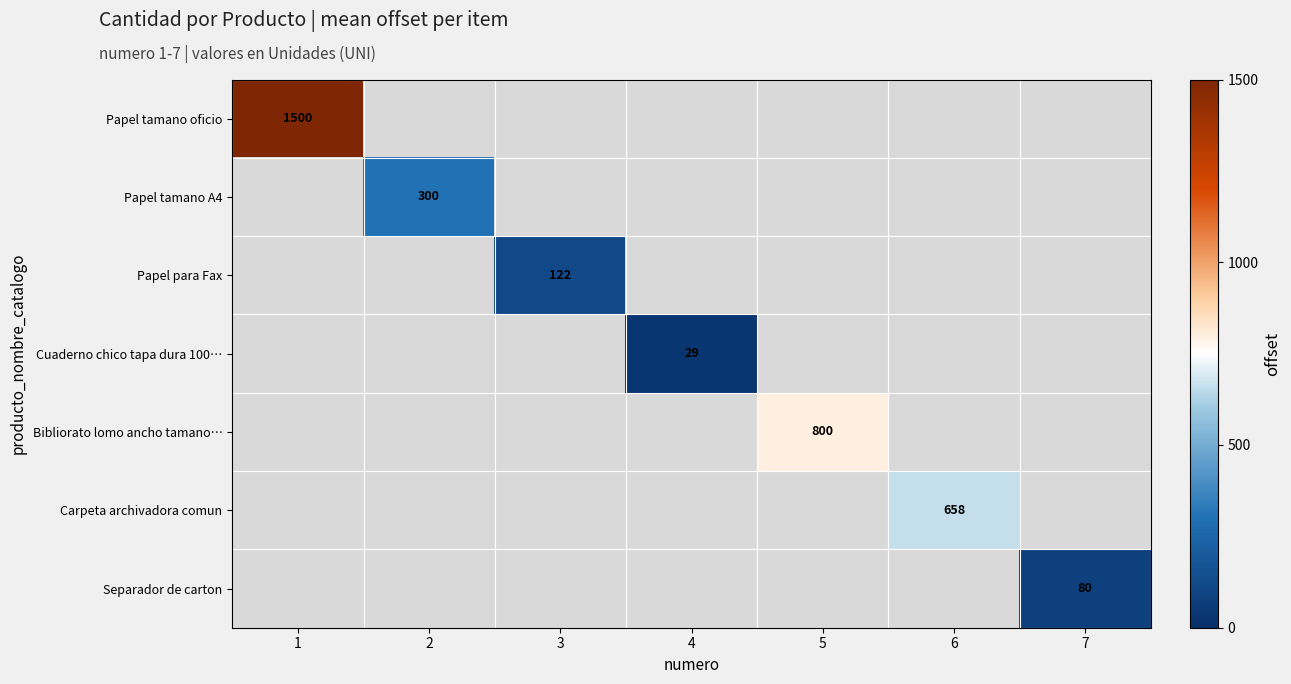

What is the maximum value shown in the chart?

1500.0